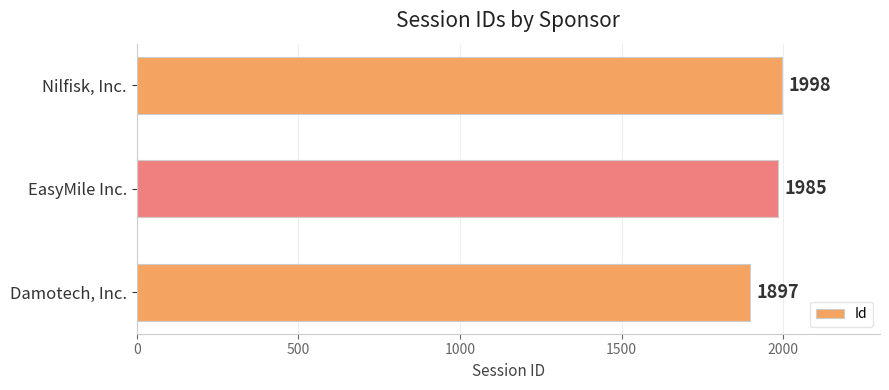

Where is the data nearest to the value 1947?

EasyMile Inc.